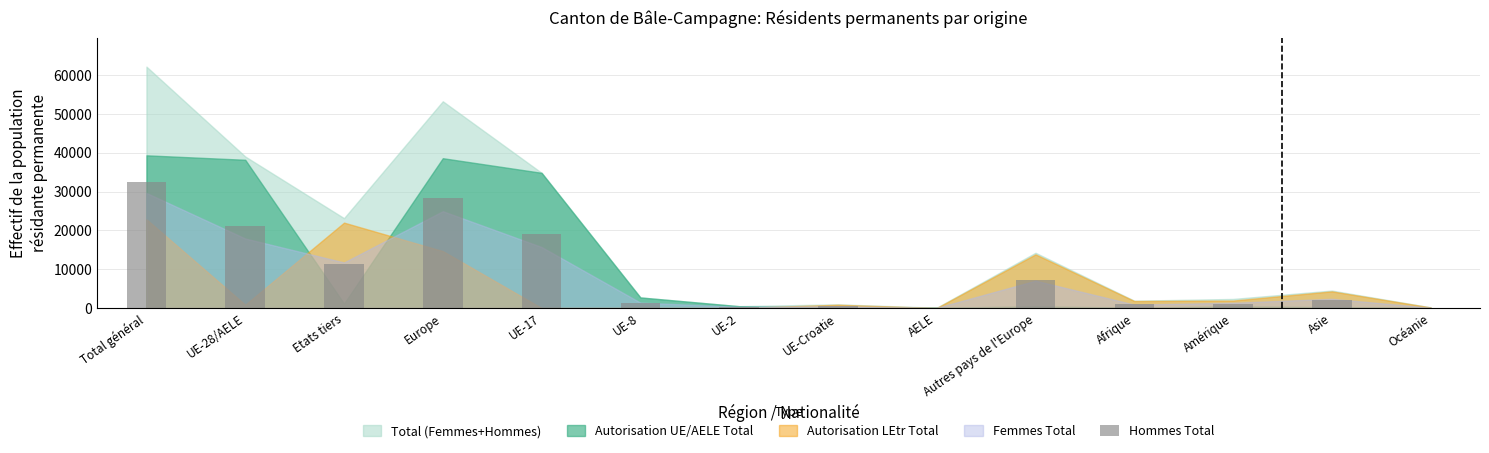

The chart shows a value of 462 at UE-Croatie. True or false?

True